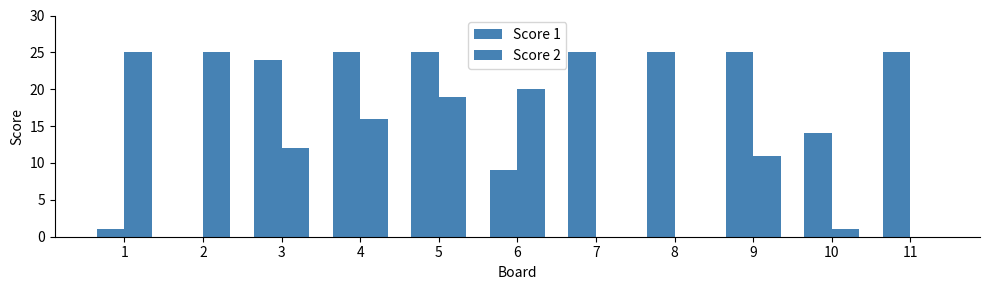

Rank the categories by Score 1 value from highest to lowest.

4, 5, 7, 8, 9, 11, 3, 10, 6, 1, 2